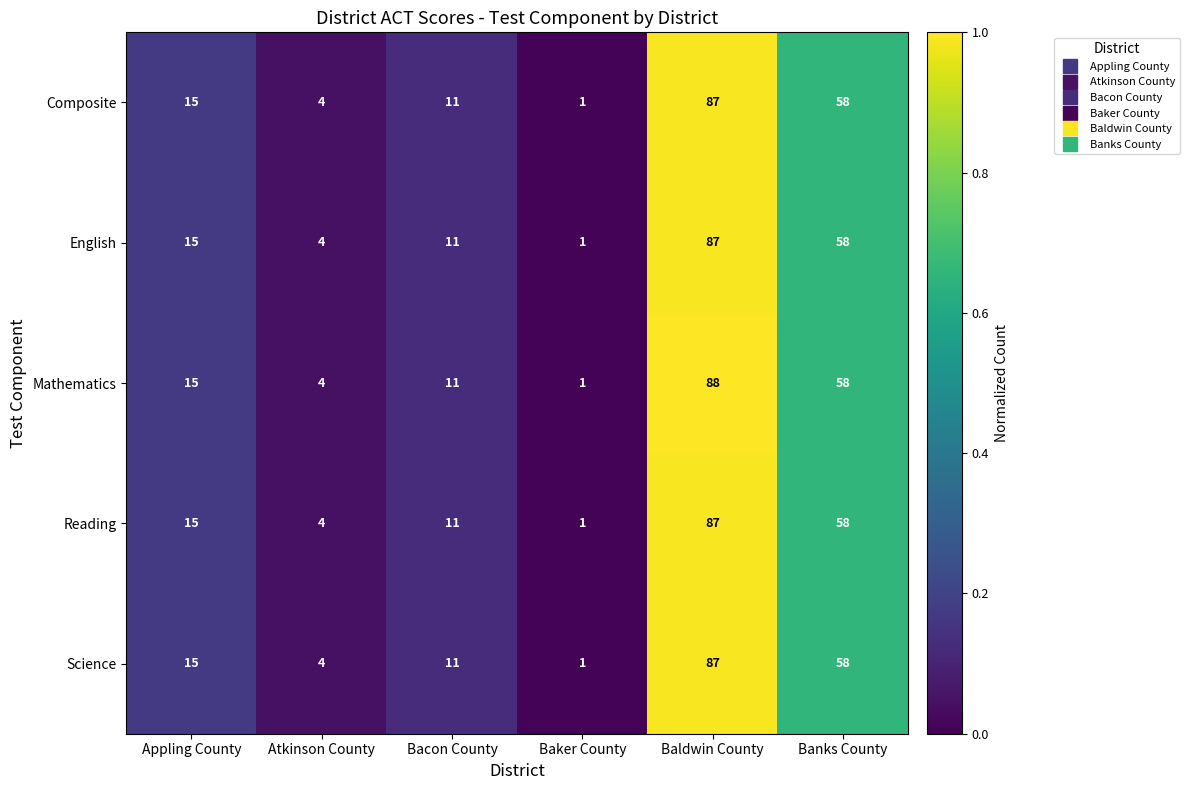

List the labels in order of Mathematics value, smallest first.

Baker County, Atkinson County, Bacon County, Appling County, Banks County, Baldwin County